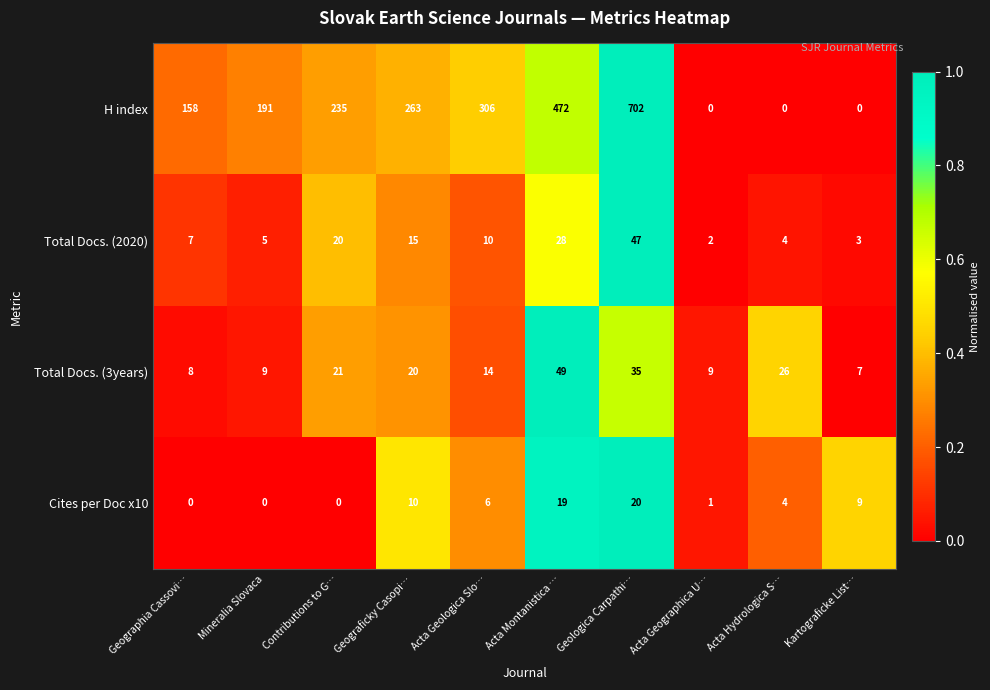

Which series has the largest total across all categories?

H index